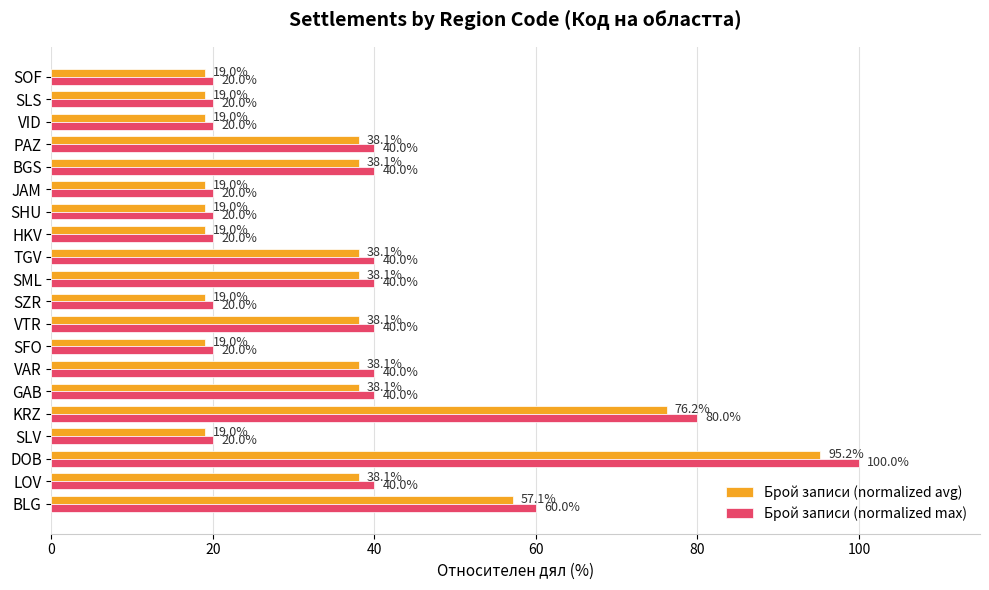

The value of Брой записи (normalized avg) at KRZ is 76.2. True or false?

True